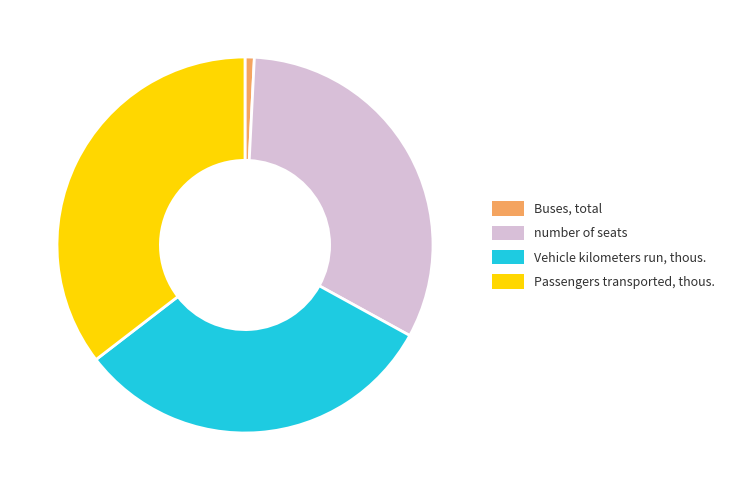

Is Passengers transported, thous. the majority of the pie?

No